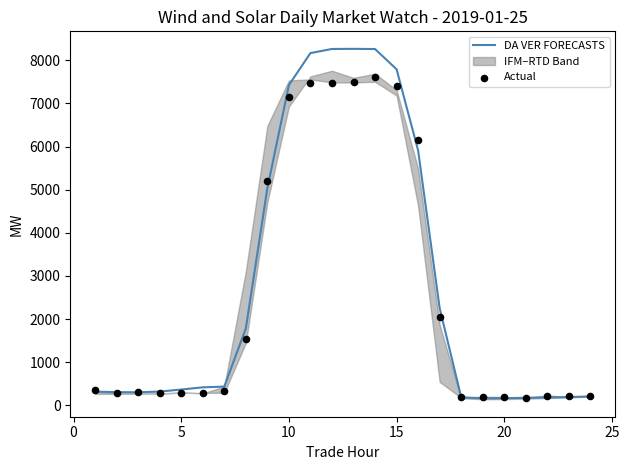

Which series has the widest spread of Y values?

DA VER FORECASTS